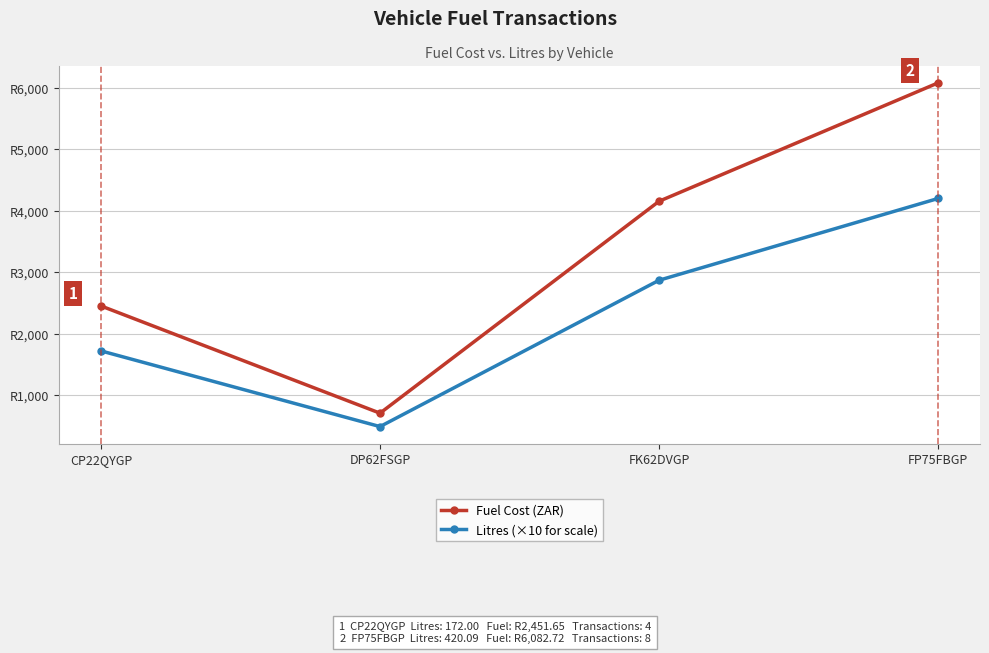

In Fuel Cost (ZAR), how many points are lower than both neighbors (excluding endpoints)?

1